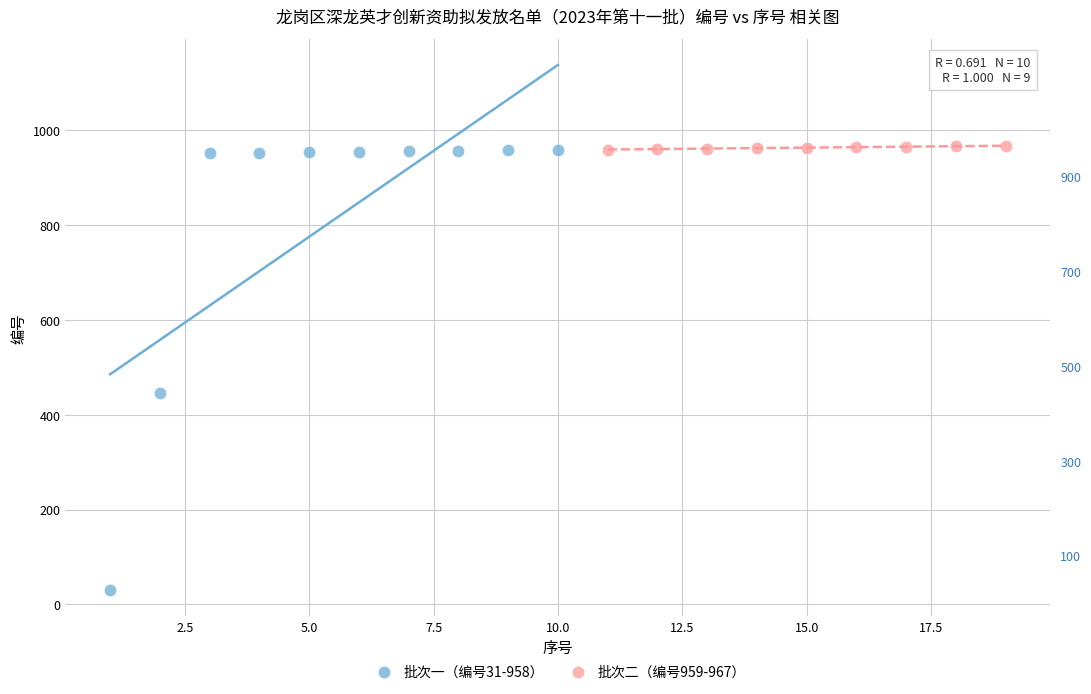

Which series reaches the minimum Y coordinate?

批次一（编号31-958）